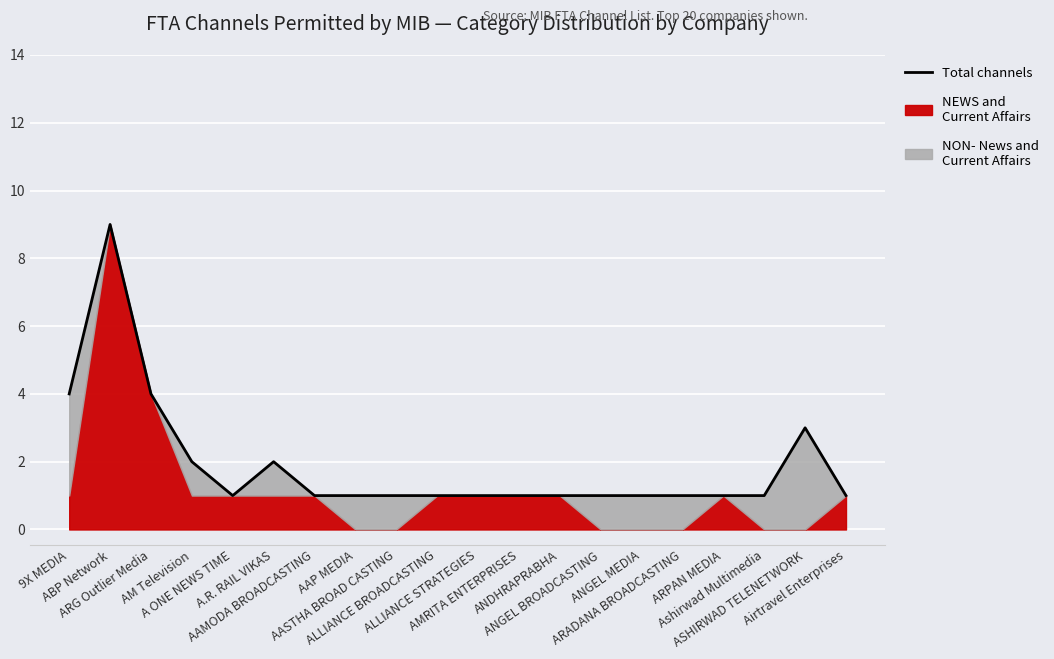

What is the greatest value displayed?

9